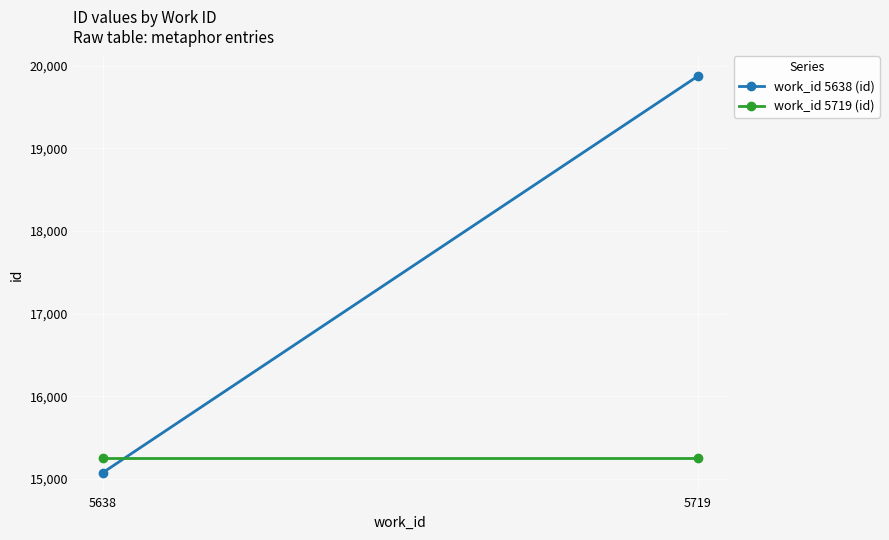

What is the maximum value for work_id 5638 (id)?

19872